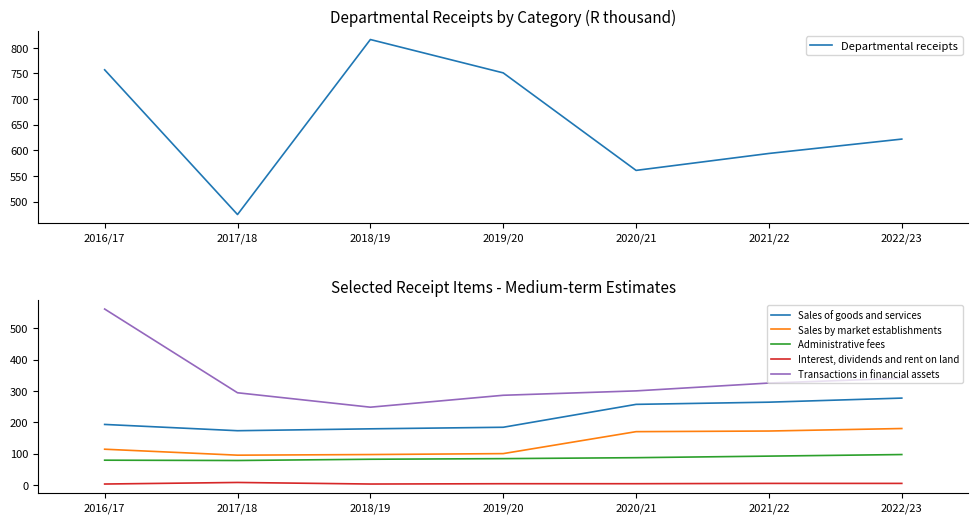

Is it true that Sales by market establishments equals 135 at 2017/18?

False